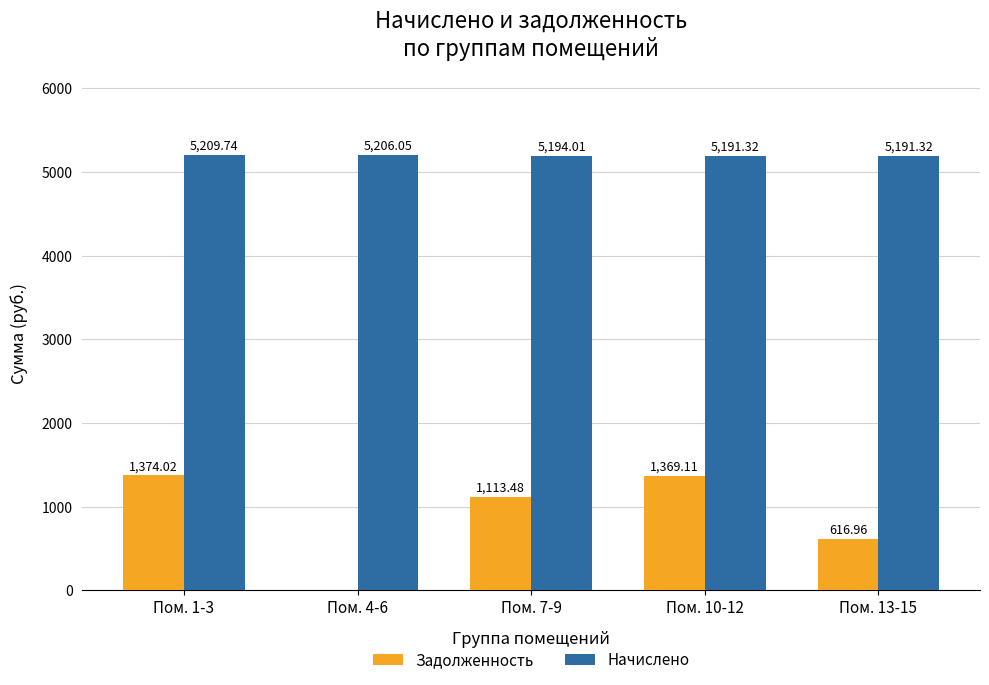

Reading left to right, what are all the values shown in this chart?

Задолженность: 1374.0	0.0	1113.5	1369.1	617.0
Начислено: 5209.7	5206.1	5194.0	5191.3	5191.3